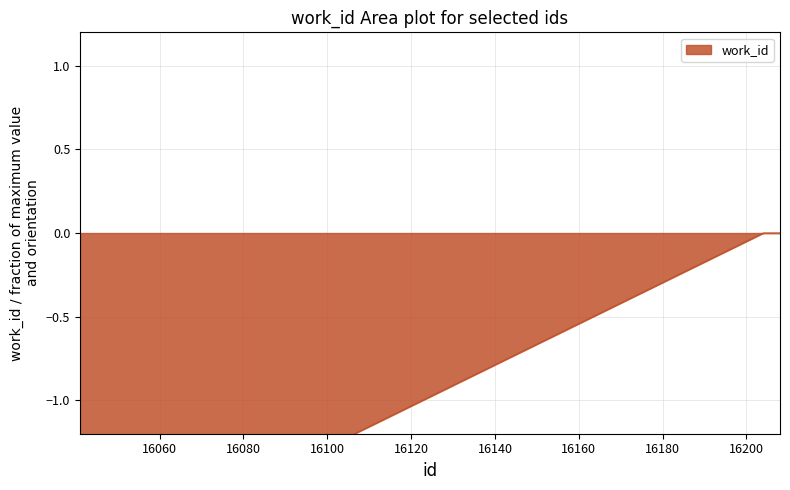

Reading left to right, list all the values displayed in this chart.

16041=-2.0	16042=-2.0	16043=-2.0	16044=-2.0	16045=-2.0	16046=-2.0	16051=-2.0	16062=-1.7	16204=0.0	16208=0.0